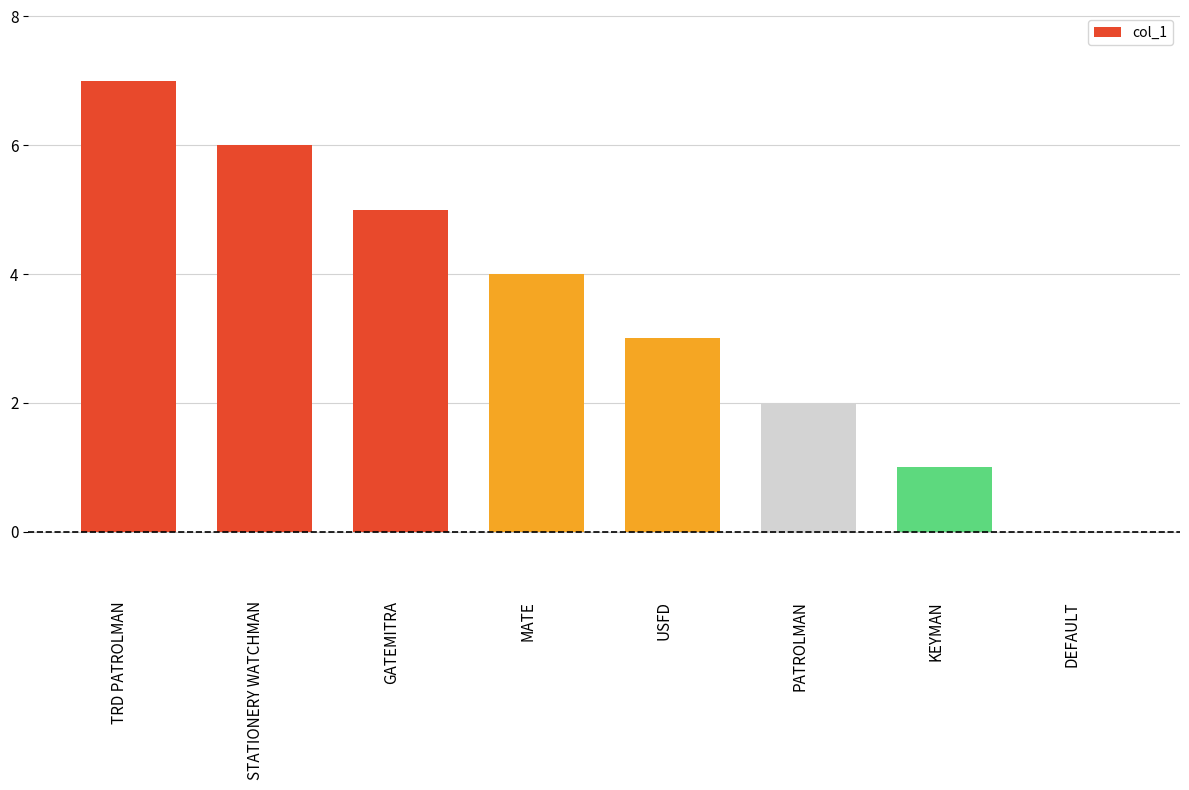

True or false: the data shows 4 at MATE.

True